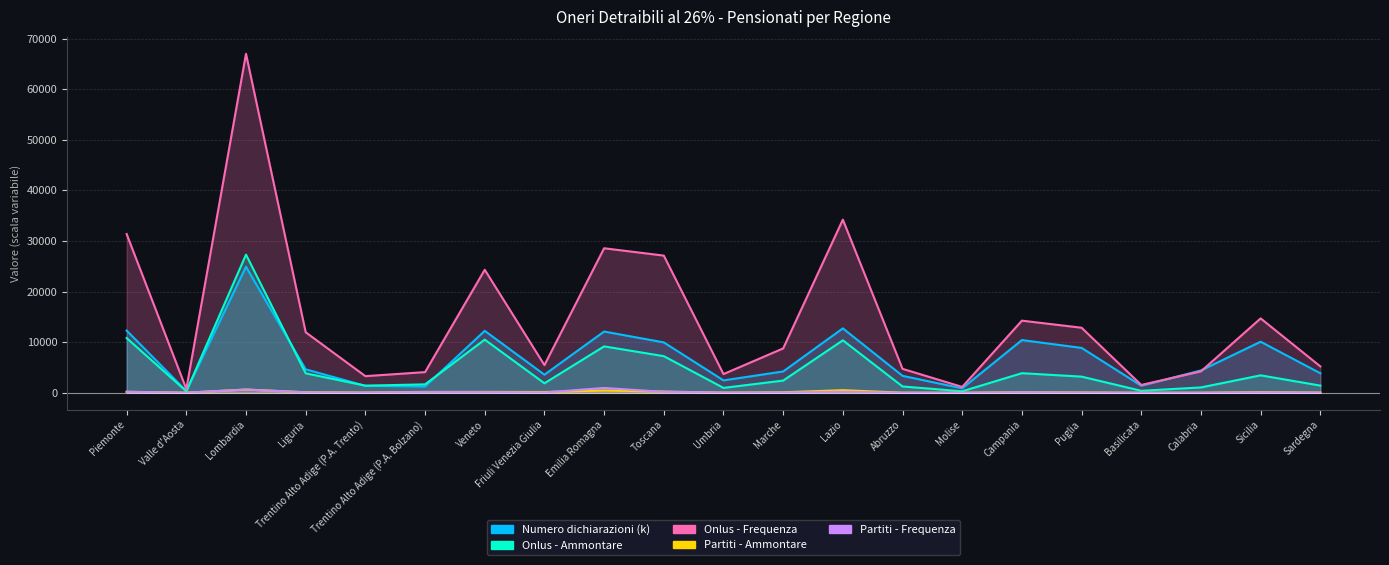

Between Umbria and Campania, which series saw the biggest shift?

Onlus - Frequenza